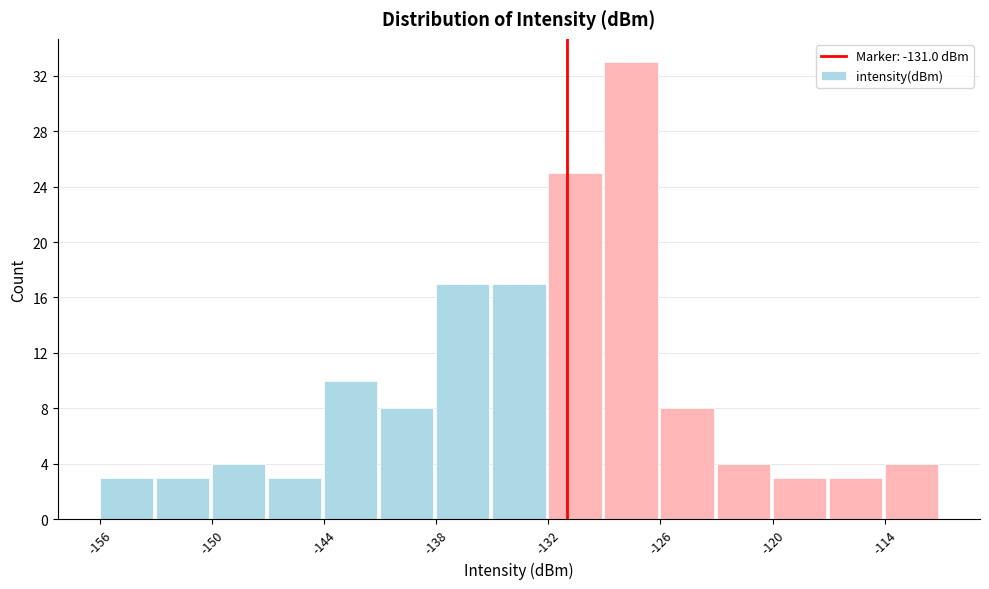

Around what value on the x-axis is the tallest bar? Give the approximate position of its centre, as read against the axis.

-128